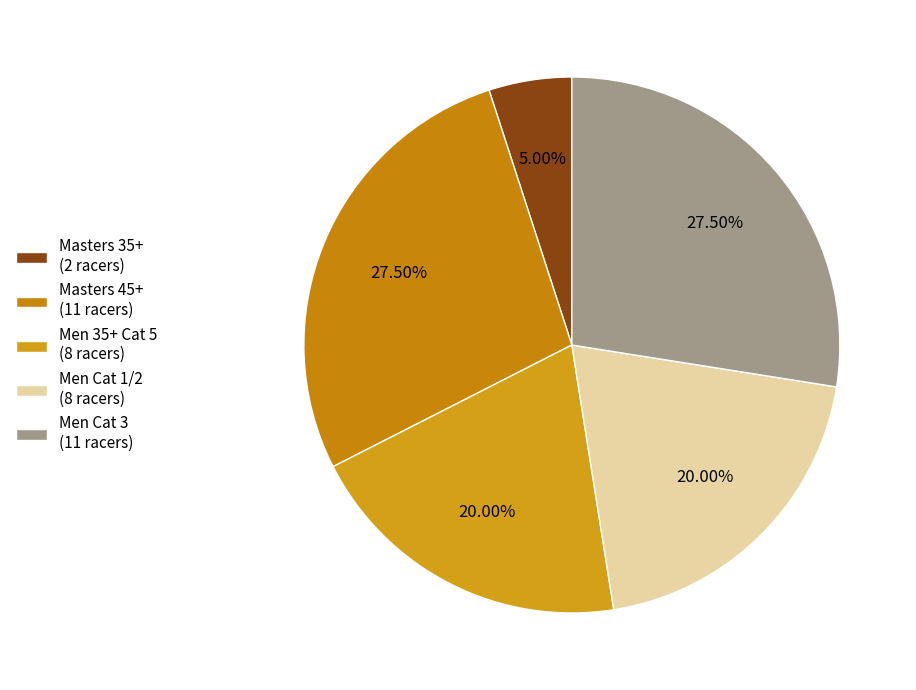

Combined, do Masters 35+ and Men 35+ Cat 5 account for over 50%?

No